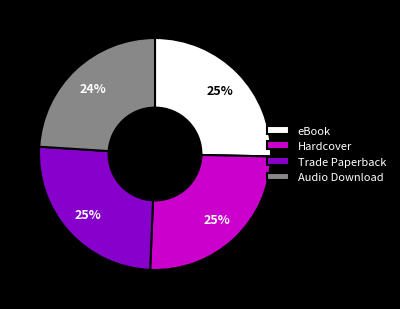

Which category has the smallest portion of the pie?

Audio Download